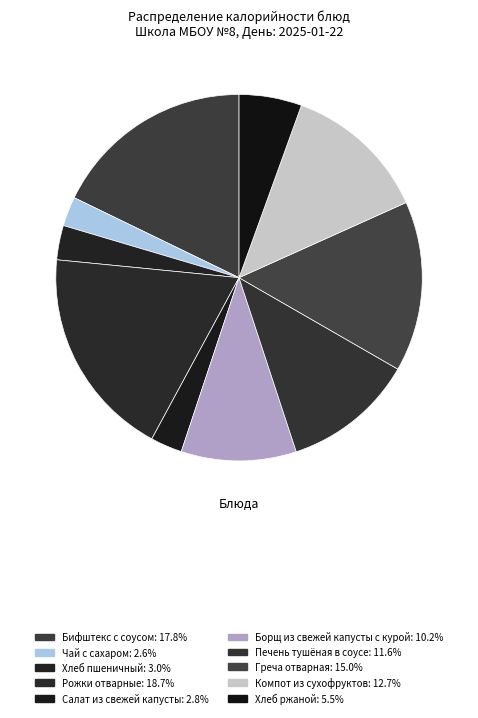

Is it true that Компот из сухофруктов is 13% of the pie?

True